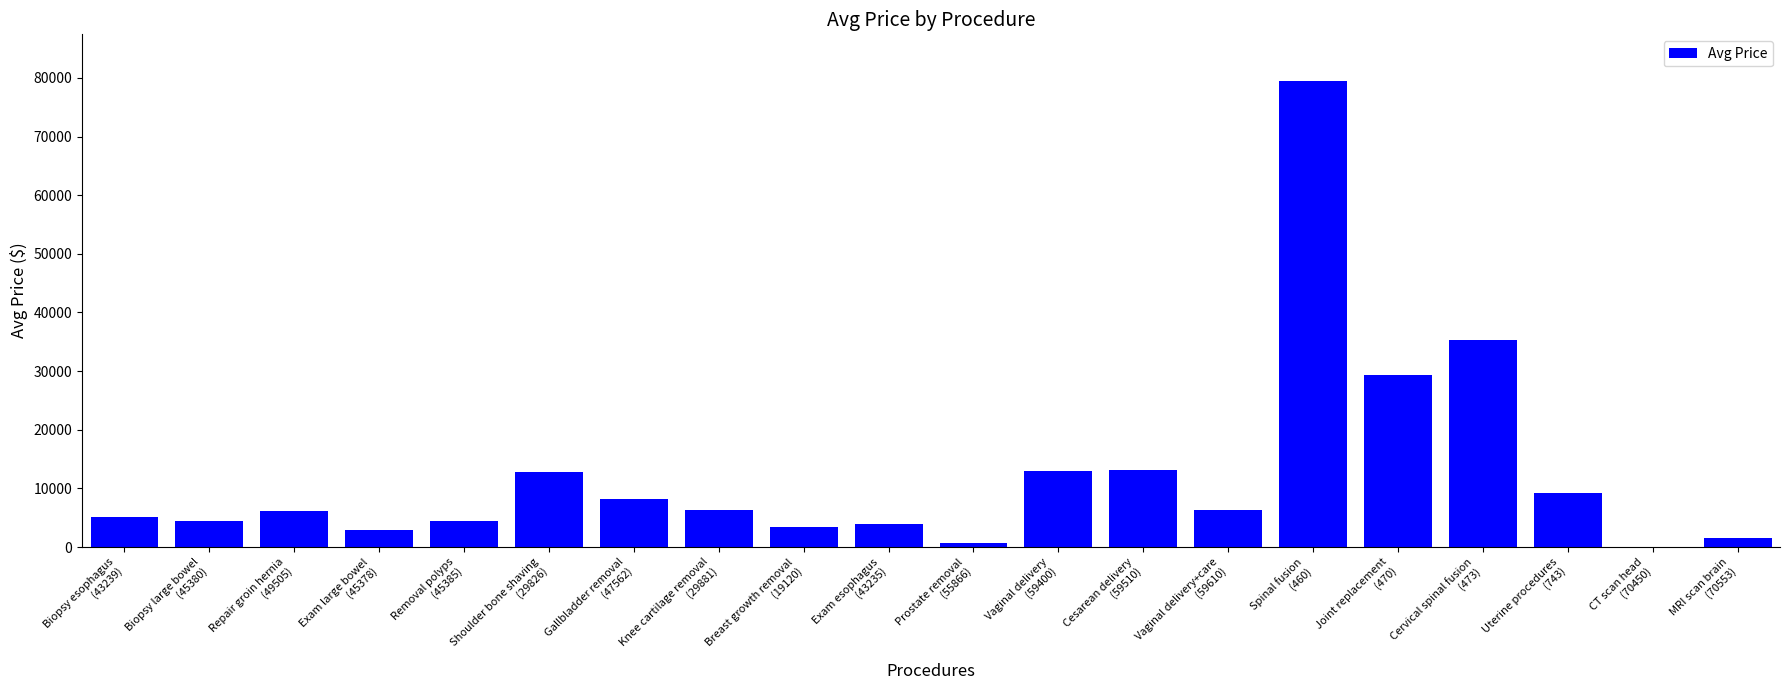

What is the change in value from Exam large bowel
(45378) to Uterine procedures
(743)?

+6342.0